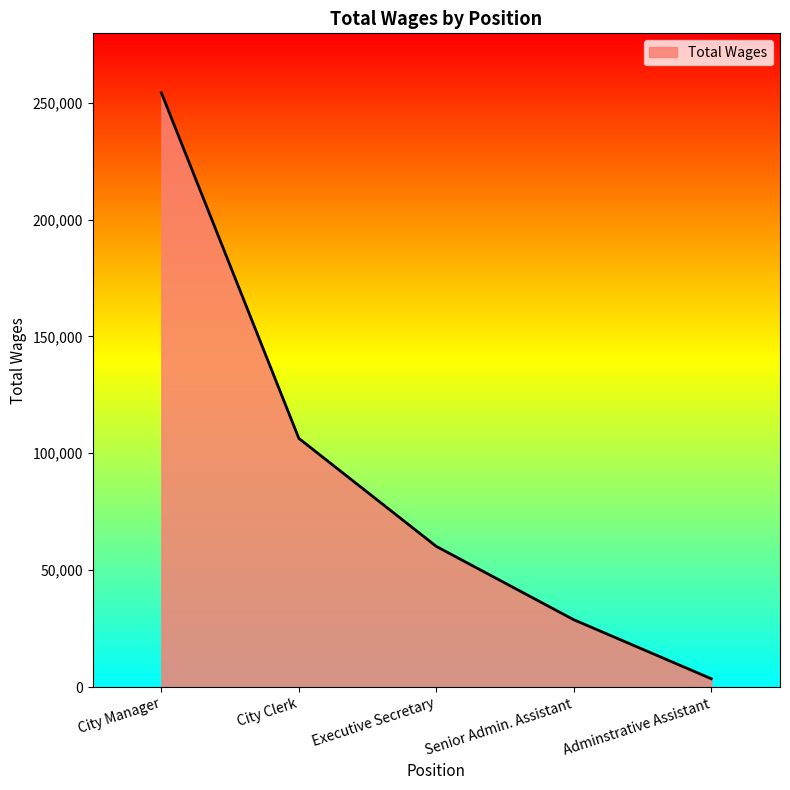

How many lines are shown in the chart?

1